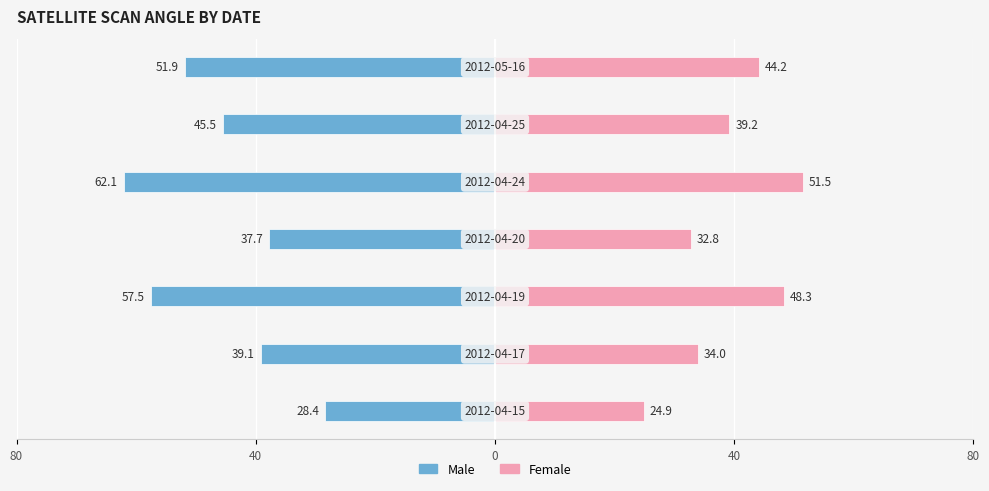

How many groups of bars are there?

7